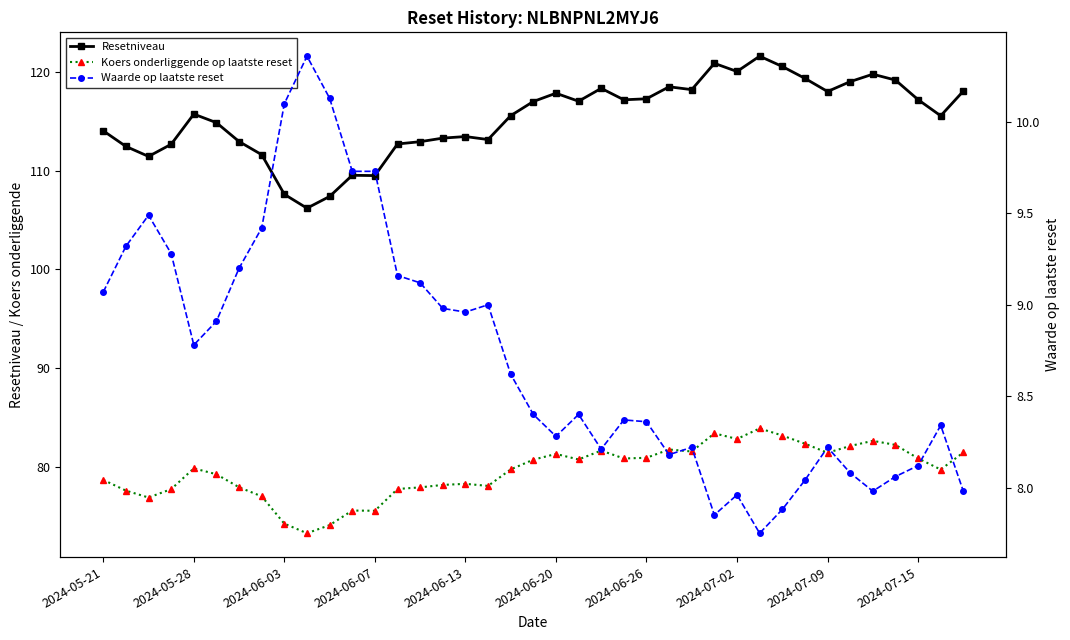

Reading right to left, list all the values displayed in this chart.

Resetniveau: 118.1	115.6	117.2	119.2	119.8	119.0	118.0	119.4	120.6	121.6	120.1	120.9	118.2	118.5	117.3	117.2	118.4	117.1	117.9	117.0	115.6	113.2	113.5	113.3	113.0	112.7	109.5	109.5	107.4	106.2	107.6	111.6	113.0	114.9	115.8	112.7	111.5	112.5	114.1
Koers onderliggende op laatste reset: 81.4	79.7	80.8	82.2	82.6	82.1	81.4	82.3	83.2	83.9	82.8	83.4	81.5	81.7	80.9	80.8	81.6	80.7	81.3	80.7	79.7	78.0	78.3	78.2	77.9	77.7	75.5	75.5	74.1	73.2	74.2	77.0	77.9	79.2	79.8	77.7	76.9	77.6	78.7
Waarde op laatste reset: 8.0	8.3	8.1	8.1	8.0	8.1	8.2	8.0	7.9	7.8	8.0	7.8	8.2	8.2	8.4	8.4	8.2	8.4	8.3	8.4	8.6	9.0	9.0	9.0	9.1	9.2	9.7	9.7	10.1	10.4	10.1	9.4	9.2	8.9	8.8	9.3	9.5	9.3	9.1